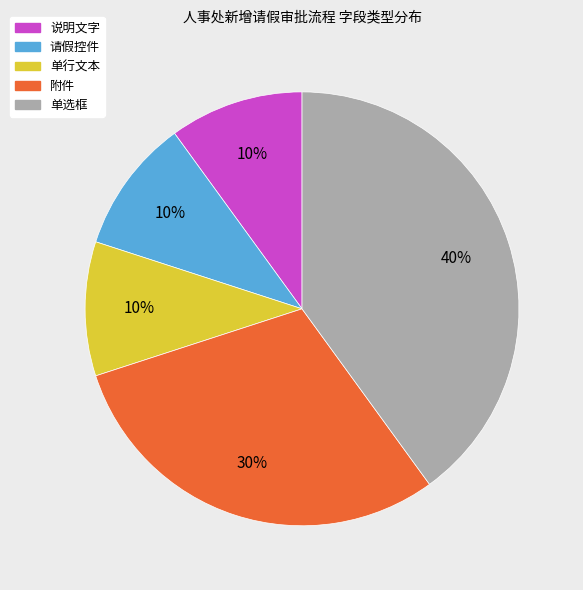

Is 单行文本 the majority of the pie?

No